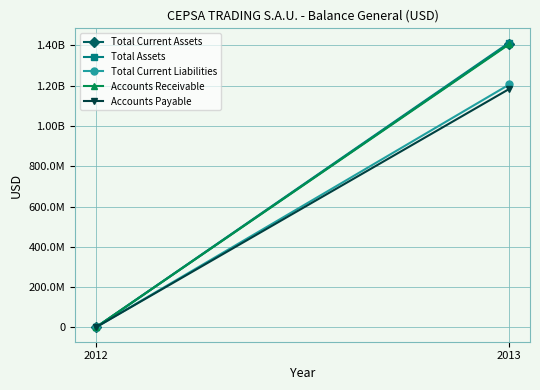

Rank the categories by Accounts Payable value from lowest to highest.

2012, 2013